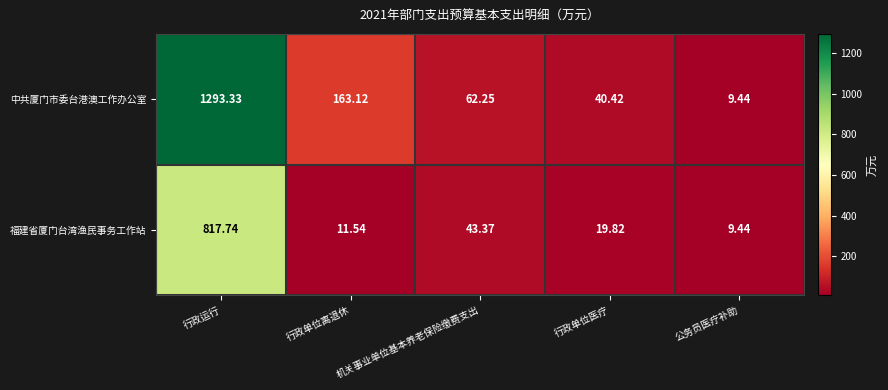

Rank the series by their maximum value, from highest to lowest.

中共厦门市委台港澳工作办公室, 福建省厦门台湾渔民事务工作站